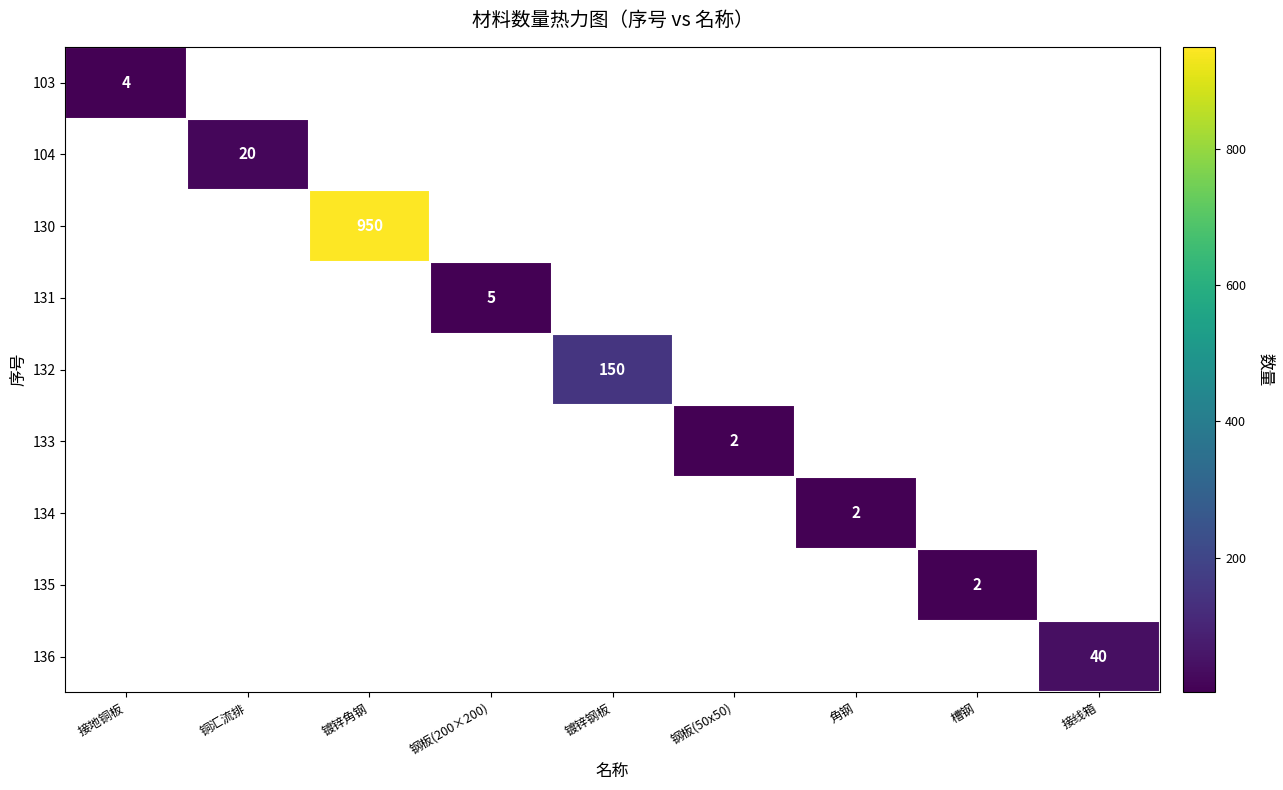

What is the maximum value shown in the chart?

950.0